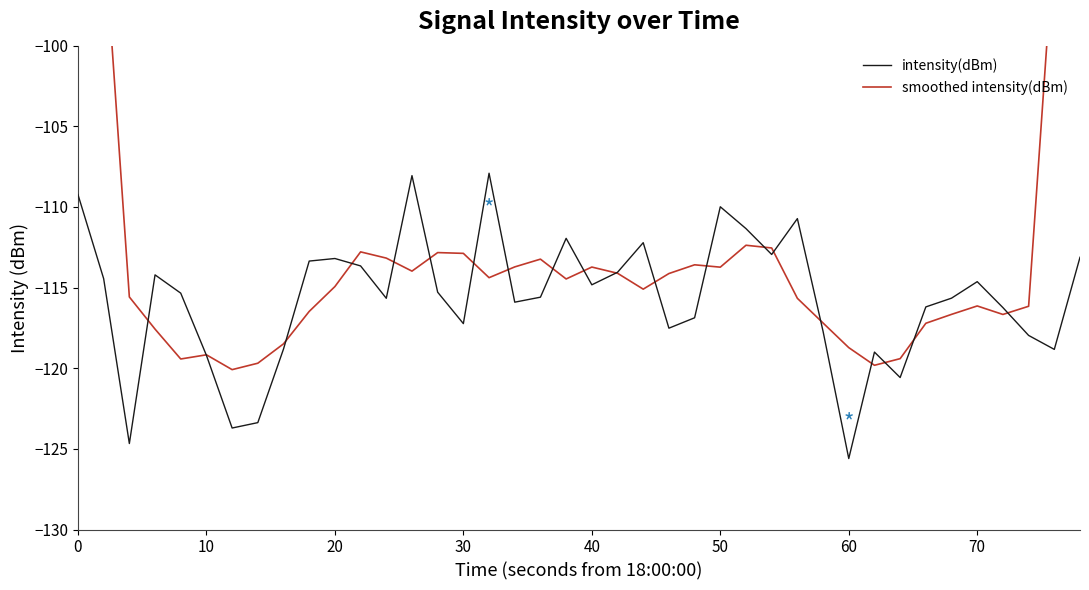

True or false: intensity(dBm) has a value of -109.2 at 0.

True